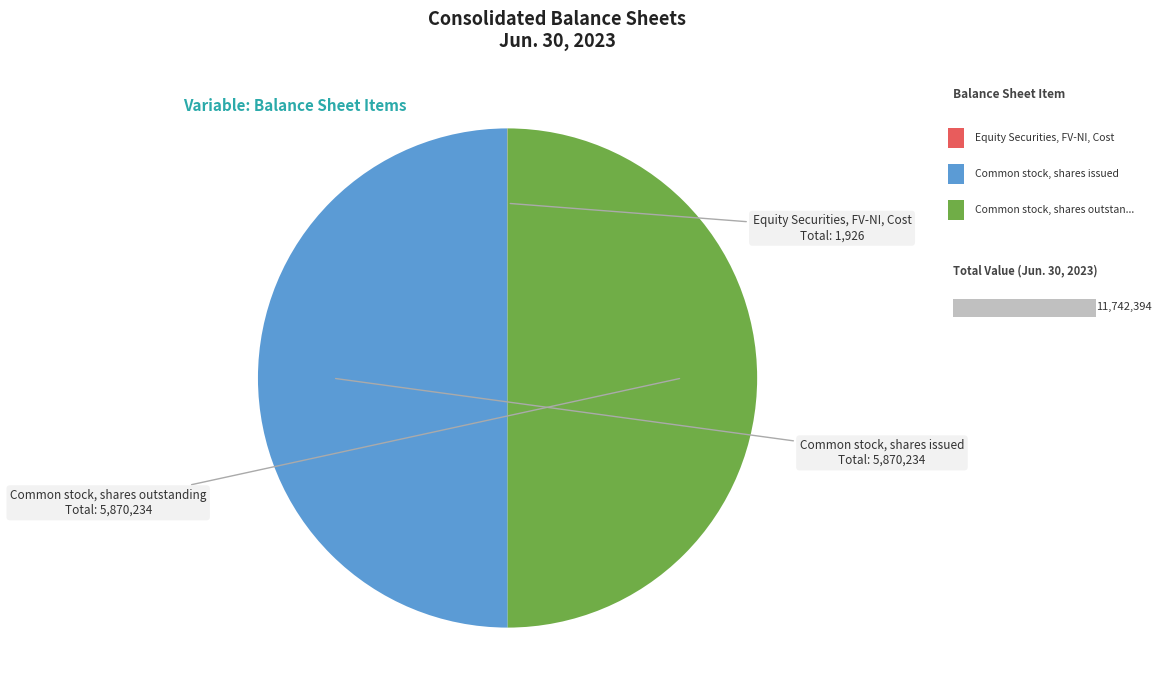

True or false: Common stock, shares outstanding accounts for 50% of the total.

True